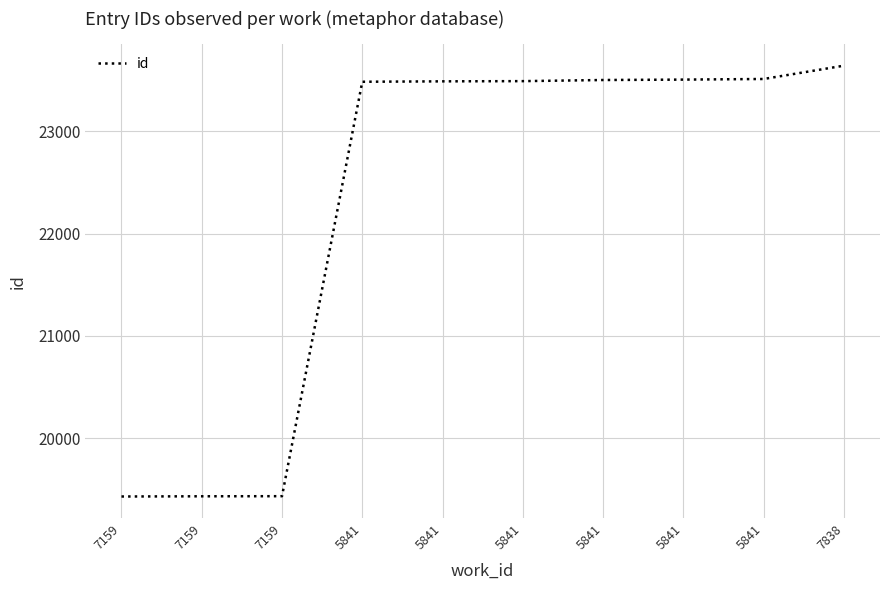

What is the maximum value shown in the chart?

23639